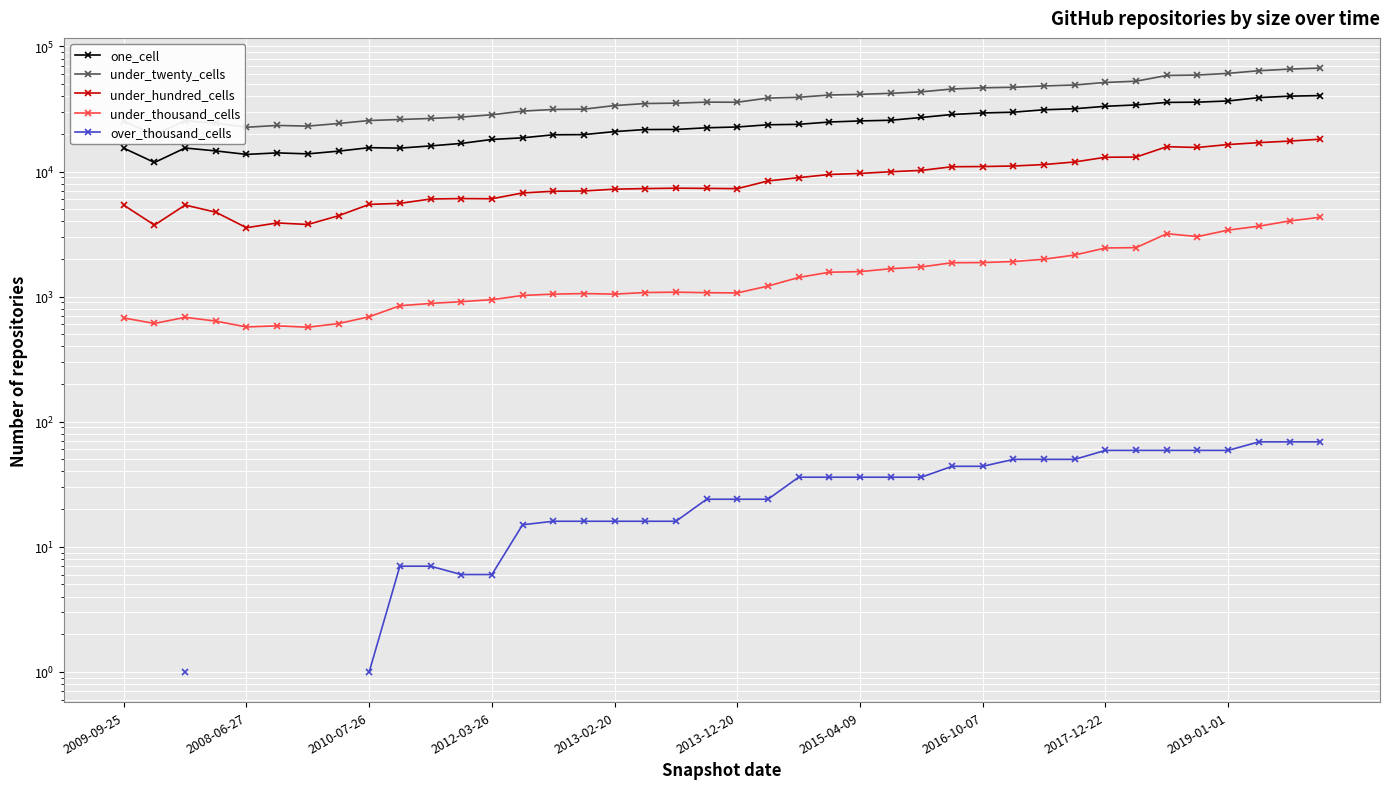

Is it true that over_thousand_cells equals 3.3 at 2019-01-01?

False